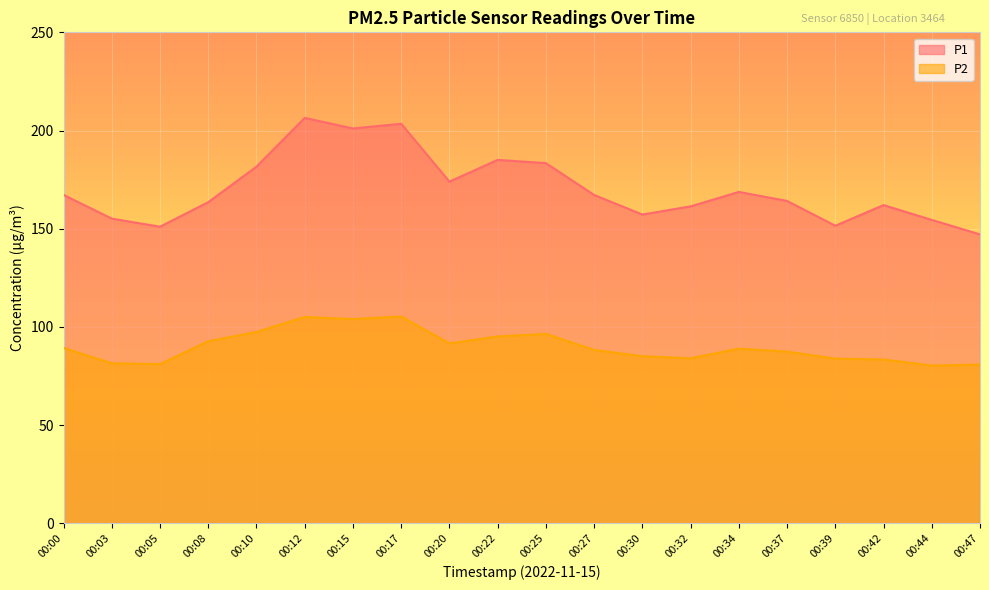

How many interior local valleys does the P1 series have?

5